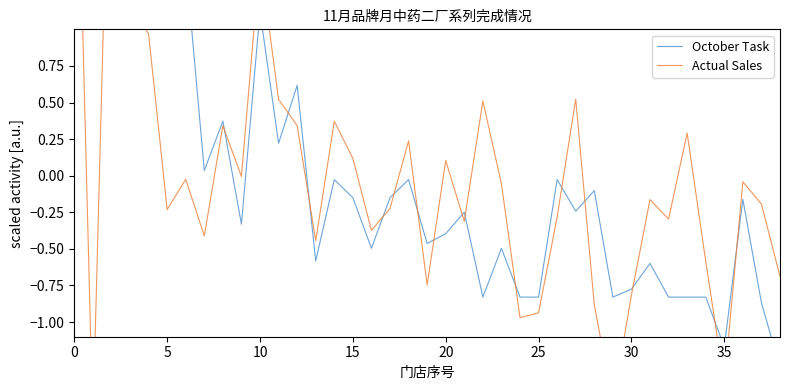

At 11, list the series in order from smallest to largest.

October Task, Actual Sales